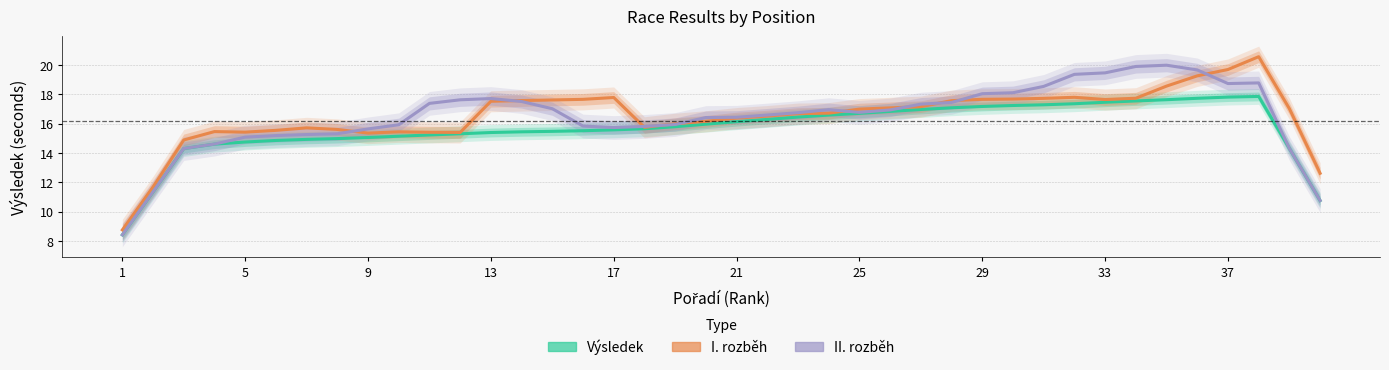

What are all the series names shown in the legend?

Výsledek, I. rozběh, II. rozběh